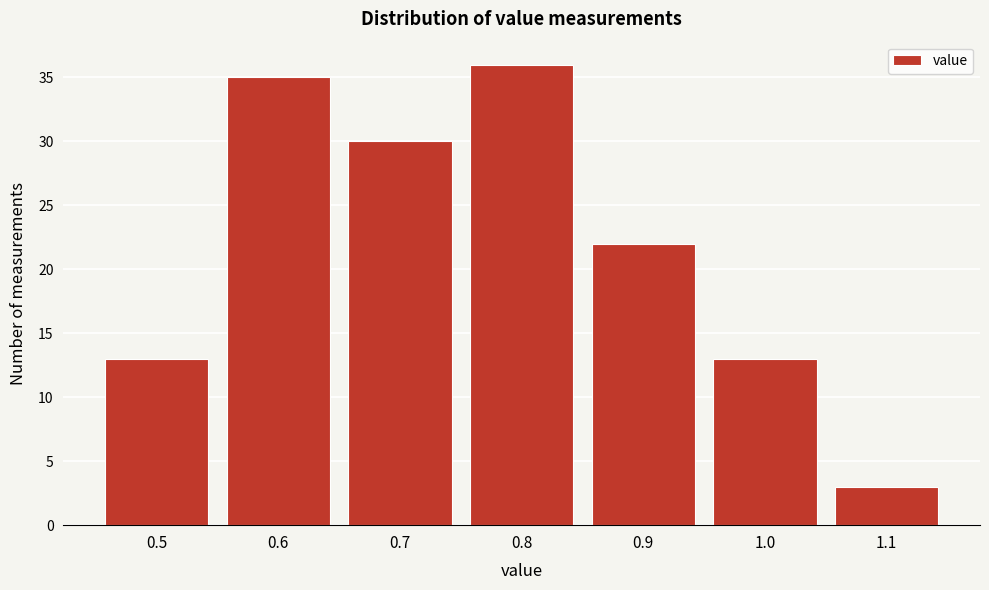

Reading left to right, transcribe this chart: for each bar, give the range it covers on the x-axis and its height. The values are not printed on the chart, so give them approximately, as read against the axis.

0.45 to 0.55: 13
0.55 to 0.65: 35
0.65 to 0.75: 30
0.75 to 0.85: 36
0.85 to 0.95: 22
0.95 to 1.05: 13
1.05 to 1.15: 3